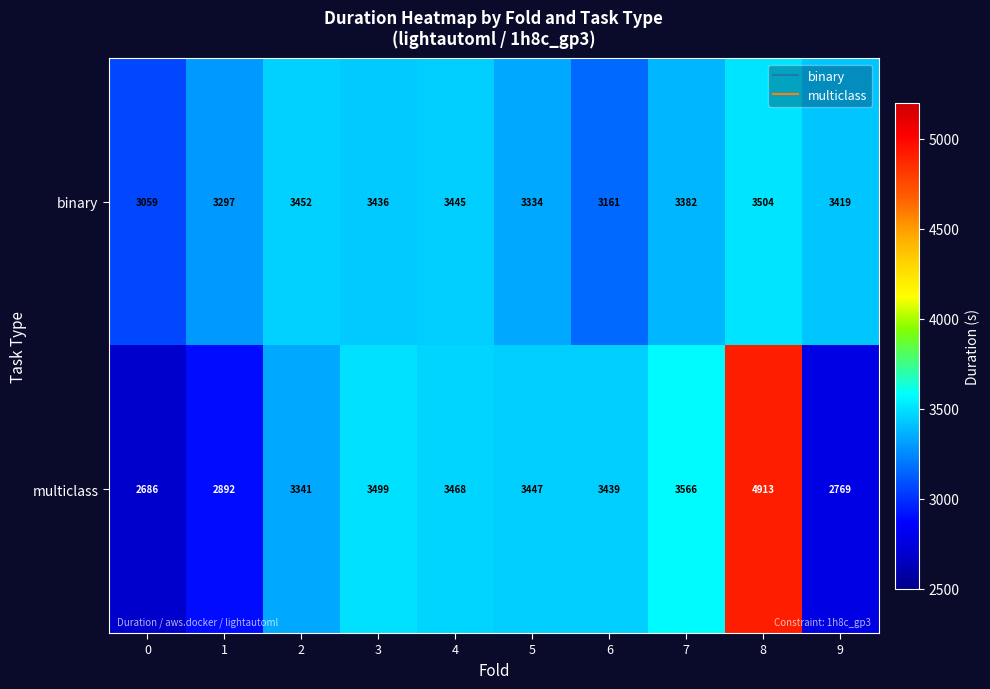

Which series has the widest spread of values?

multiclass